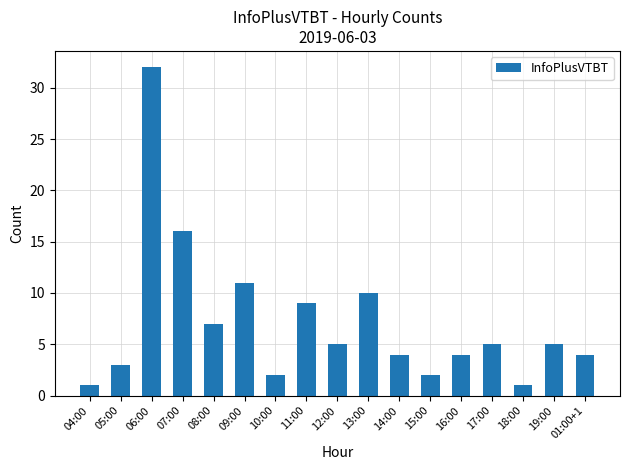

What is the change in value from 17:00 to 01:00+1?

-1